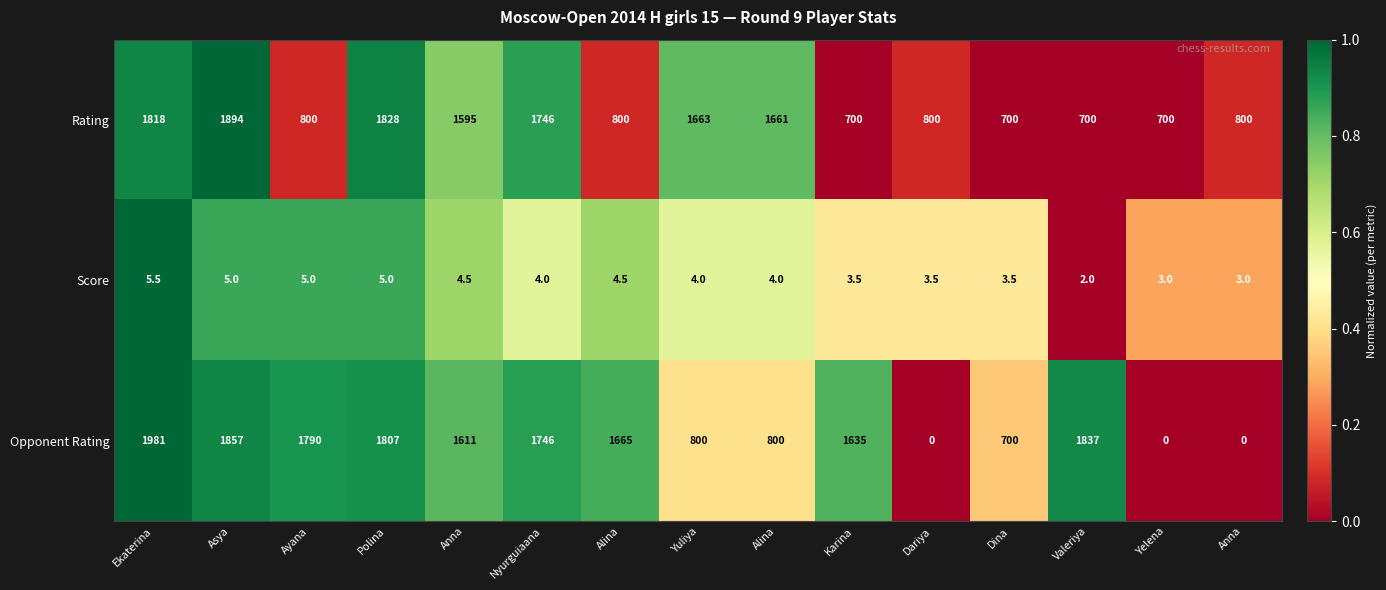

Reading left to right, what are all the values shown in this chart?

Rating: Ekaterina=1818.0	Asya=1894.0	Ayana=800.0	Polina=1828.0	Anna=1595.0	Nyurguiaana=1746.0	Alina=800.0	Yuliya=1663.0	Alina=1661.0	Karina=700.0	Dariya=800.0	Dina=700.0	Valeriya=700.0	Yelena=700.0	Anna=800.0
Score: Ekaterina=5.5	Asya=5.0	Ayana=5.0	Polina=5.0	Anna=4.5	Nyurguiaana=4.0	Alina=4.5	Yuliya=4.0	Alina=4.0	Karina=3.5	Dariya=3.5	Dina=3.5	Valeriya=2.0	Yelena=3.0	Anna=3.0
Opponent Rating: Ekaterina=1981.0	Asya=1857.0	Ayana=1790.0	Polina=1807.0	Anna=1611.0	Nyurguiaana=1746.0	Alina=1665.0	Yuliya=800.0	Alina=800.0	Karina=1635.0	Dariya=0.0	Dina=700.0	Valeriya=1837.0	Yelena=0.0	Anna=0.0